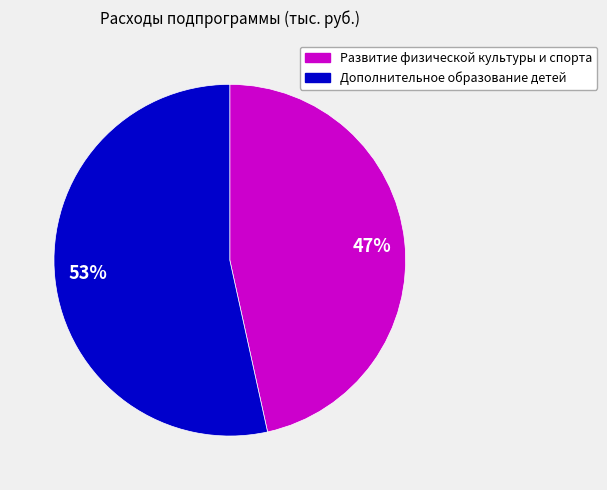

Combined, do 53% and 47% account for over 50%?

Yes